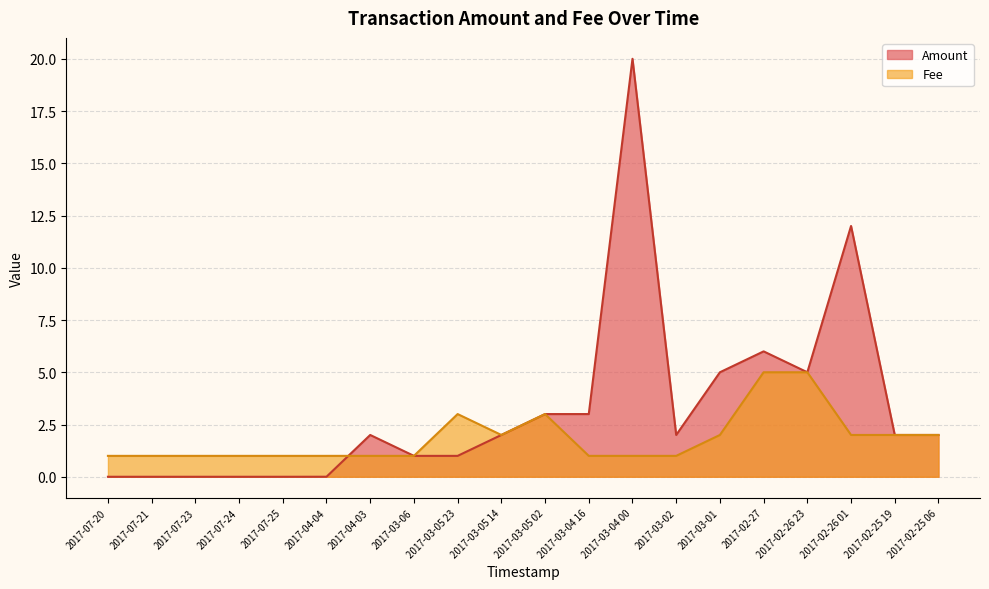

Count the number of data series in this chart.

2